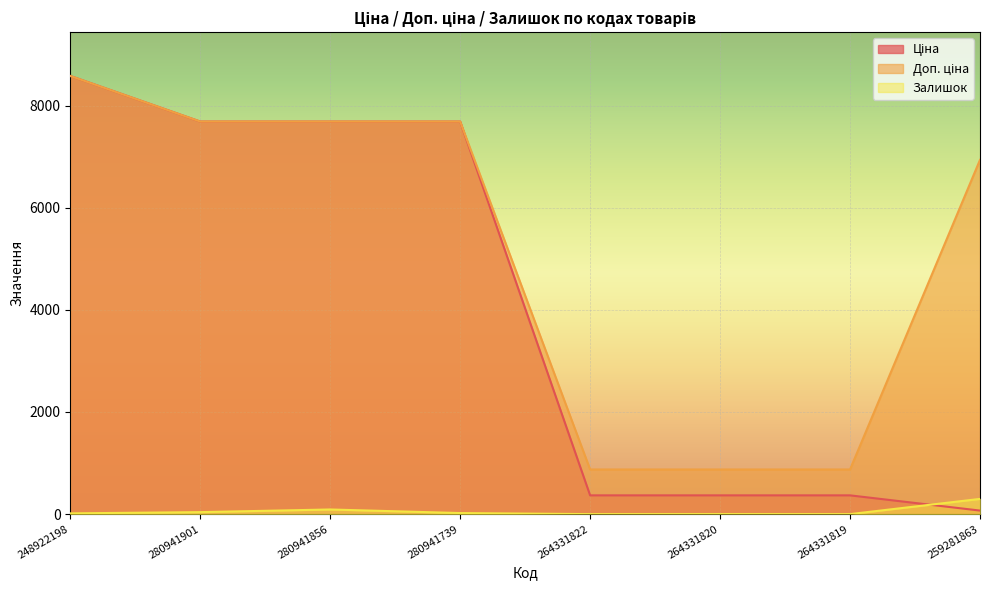

Reading right to left, extract all data points from this chart.

Ціна: 259281863=69.4	264331819=367.6	264331820=367.6	264331822=367.6	280941739=7688.0	280941856=7688.0	280941901=7688.0	248922198=8581.1
Доп. ціна: 259281863=6938.0	264331819=874.0	264331820=874.0	264331822=874.0	280941739=7688.0	280941856=7688.0	280941901=7688.0	248922198=8581.1
Залишок: 259281863=298.0	264331819=0.0	264331820=1.0	264331822=0.0	280941739=21.0	280941856=91.0	280941901=39.0	248922198=15.0